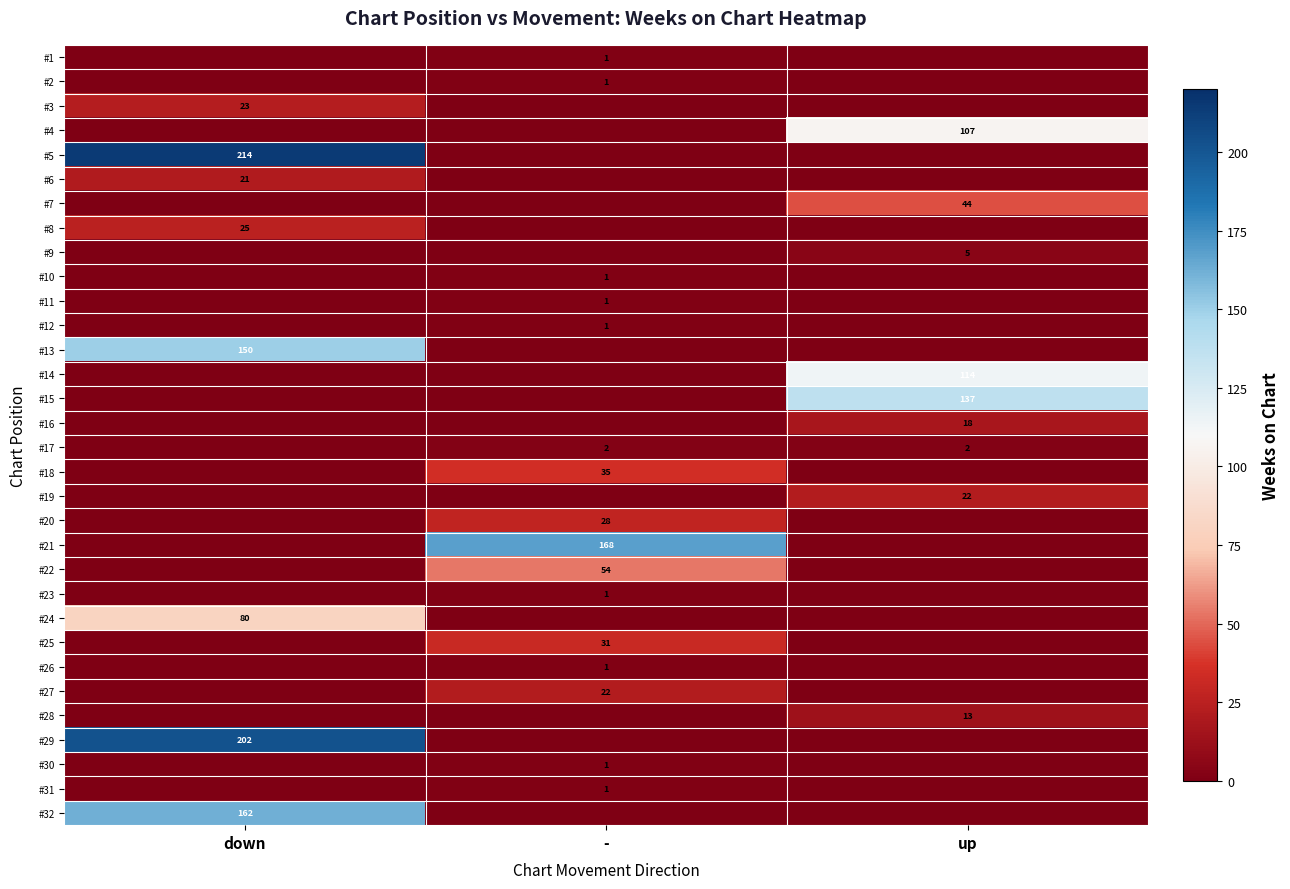

What is the total value across all series at up?

462